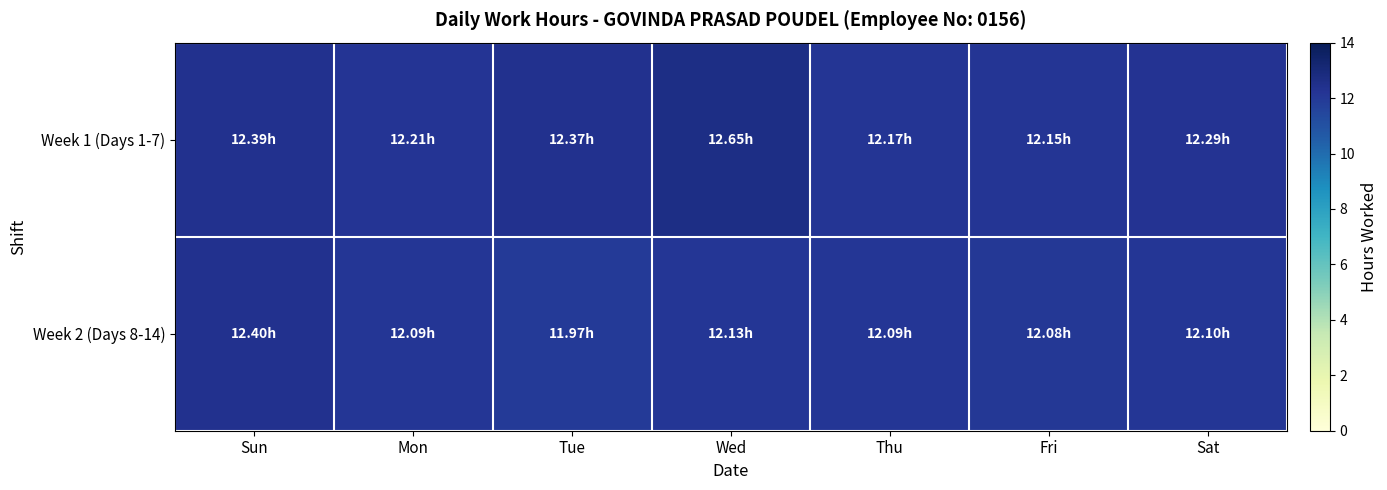

Rank the series by their average value, from highest to lowest.

Week 1 (Days 1-7), Week 2 (Days 8-14)